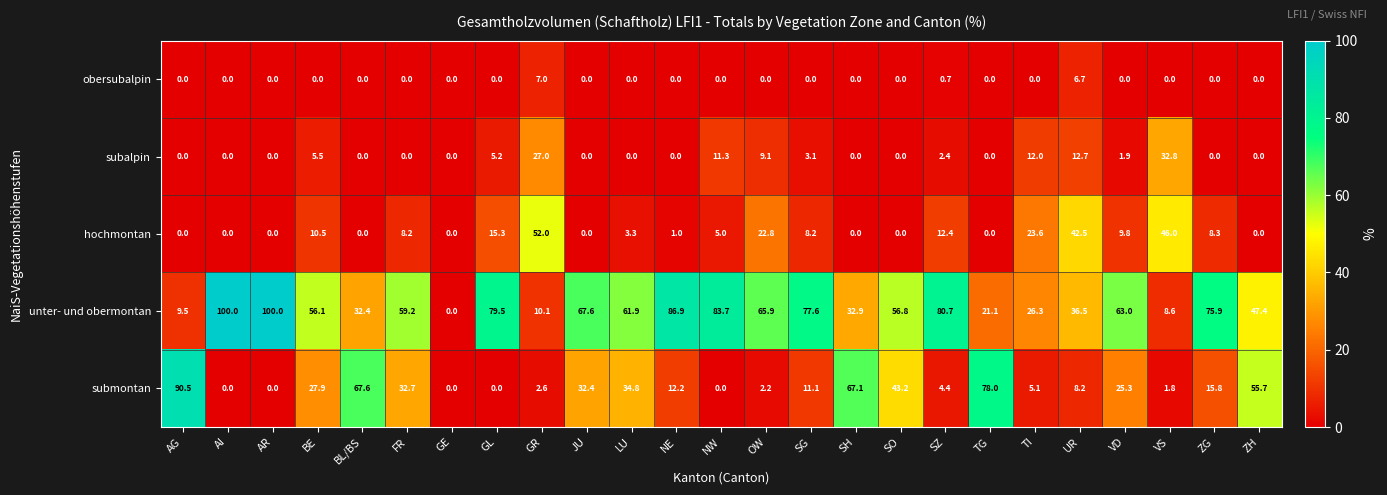

How many distinct data groups are displayed?

5